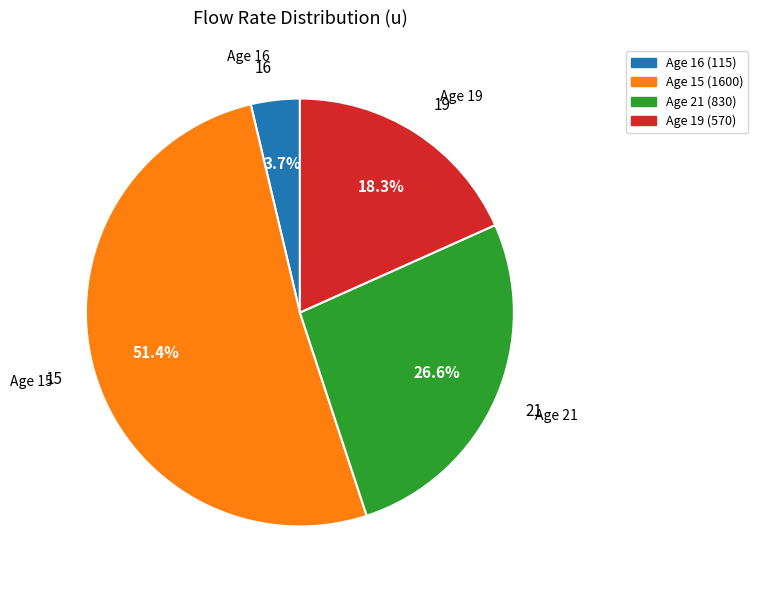

Which category accounts for the majority?

Age 15 (1600)